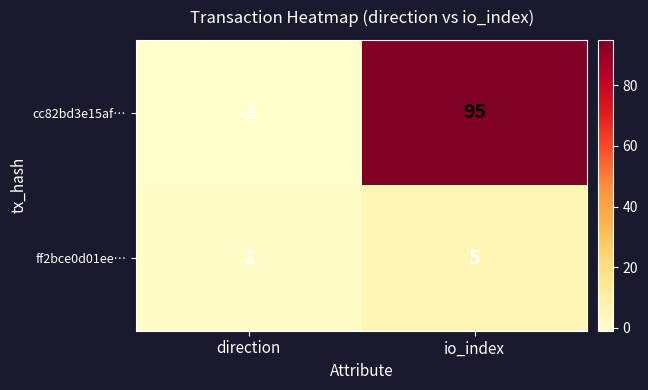

What is the maximum value shown in the chart?

95